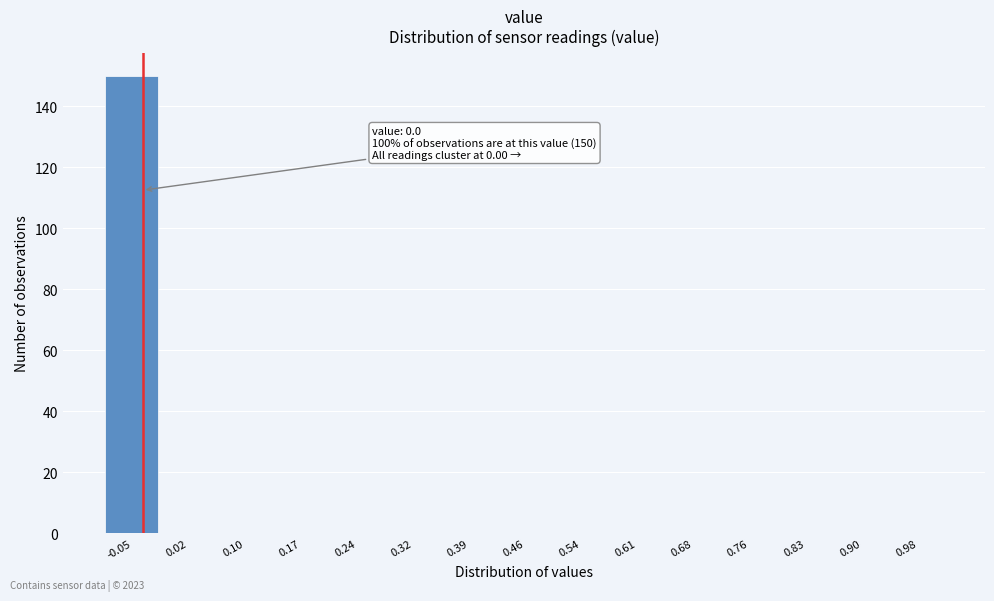

Reading left to right, extract all data points from this chart.

-0.05=150	0.02=0	0.10=0	0.17=0	0.24=0	0.32=0	0.39=0	0.46=0	0.54=0	0.61=0	0.68=0	0.76=0	0.83=0	0.90=0	0.98=0